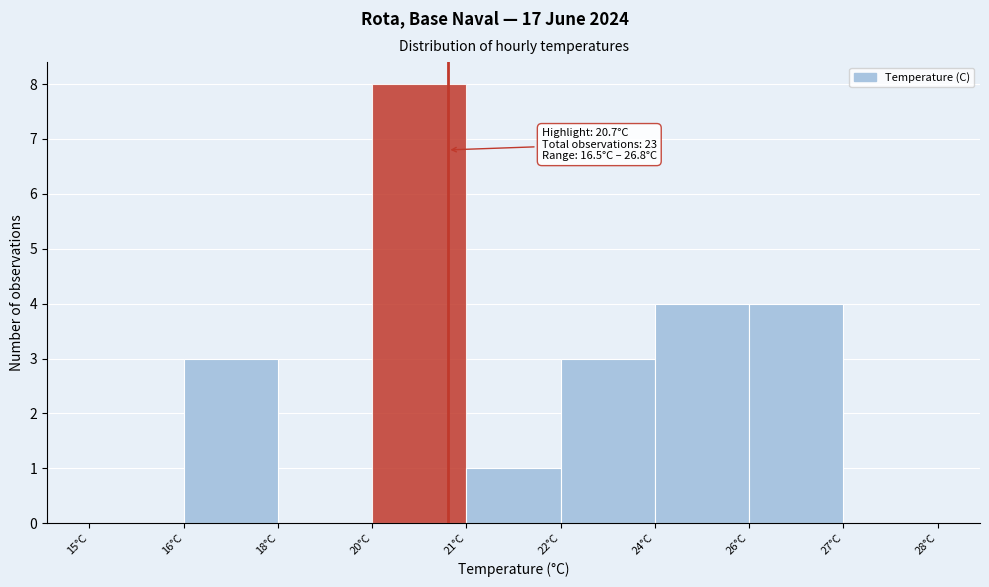

Reading left to right, list all the values displayed in this chart.

15°C=0	16°C=3	18°C=0	20°C=8	21°C=1	22°C=3	24°C=4	26°C=4	27°C=0